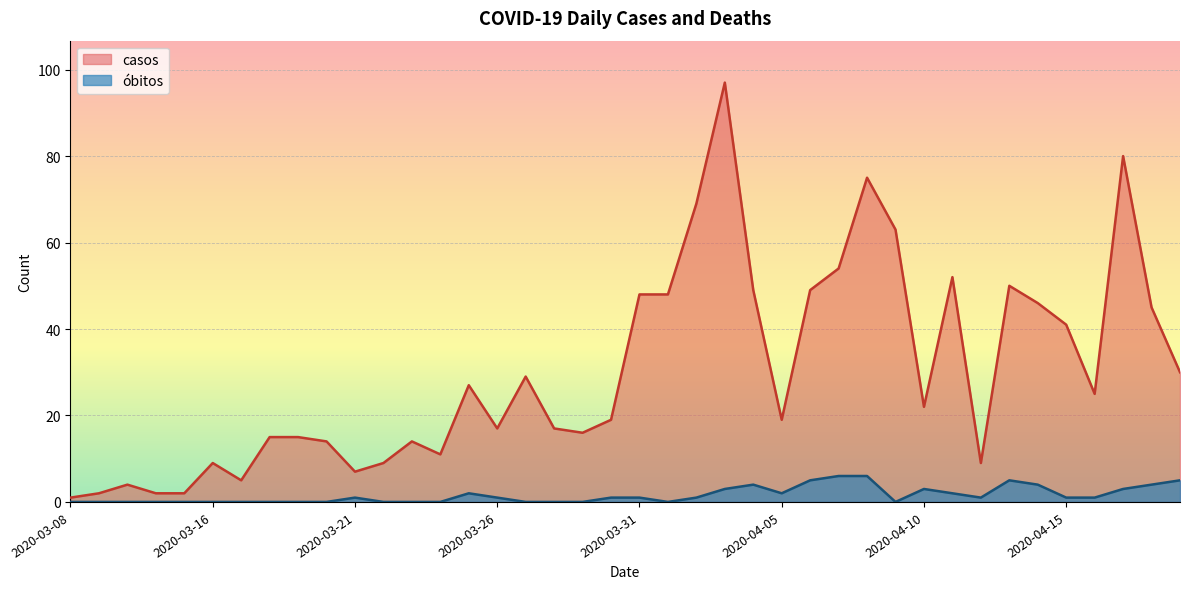

How many lines are shown in the chart?

2